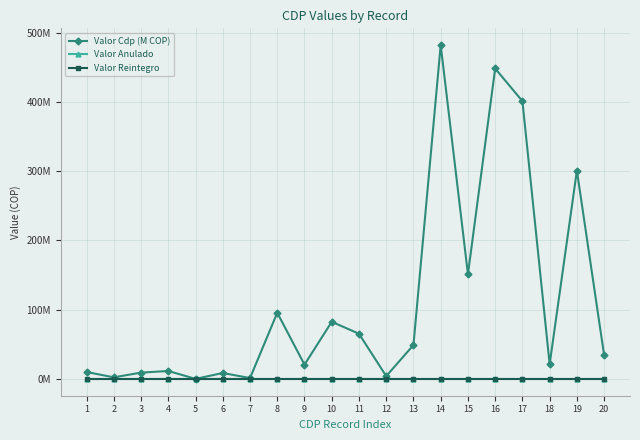

At 17, list the series in order from smallest to largest.

Valor Anulado, Valor Reintegro, Valor Cdp (M COP)